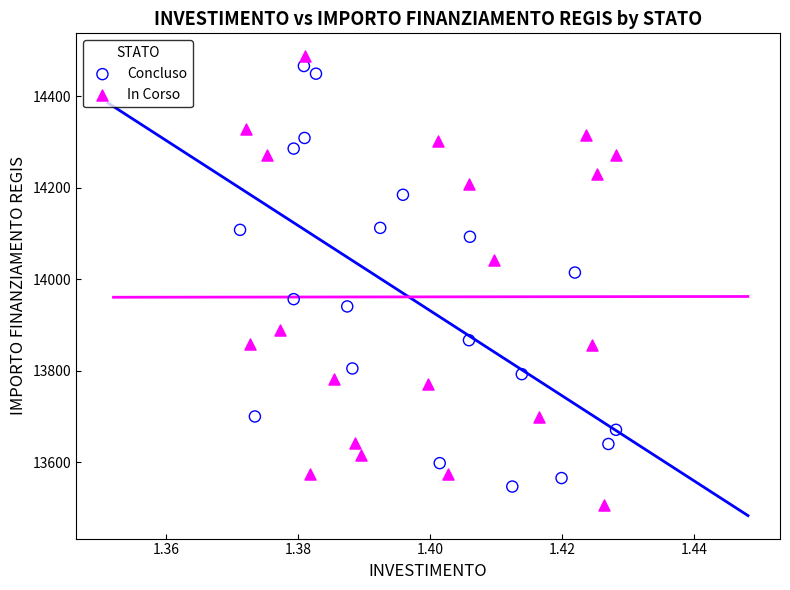

Which series reaches the maximum Y coordinate?

In Corso